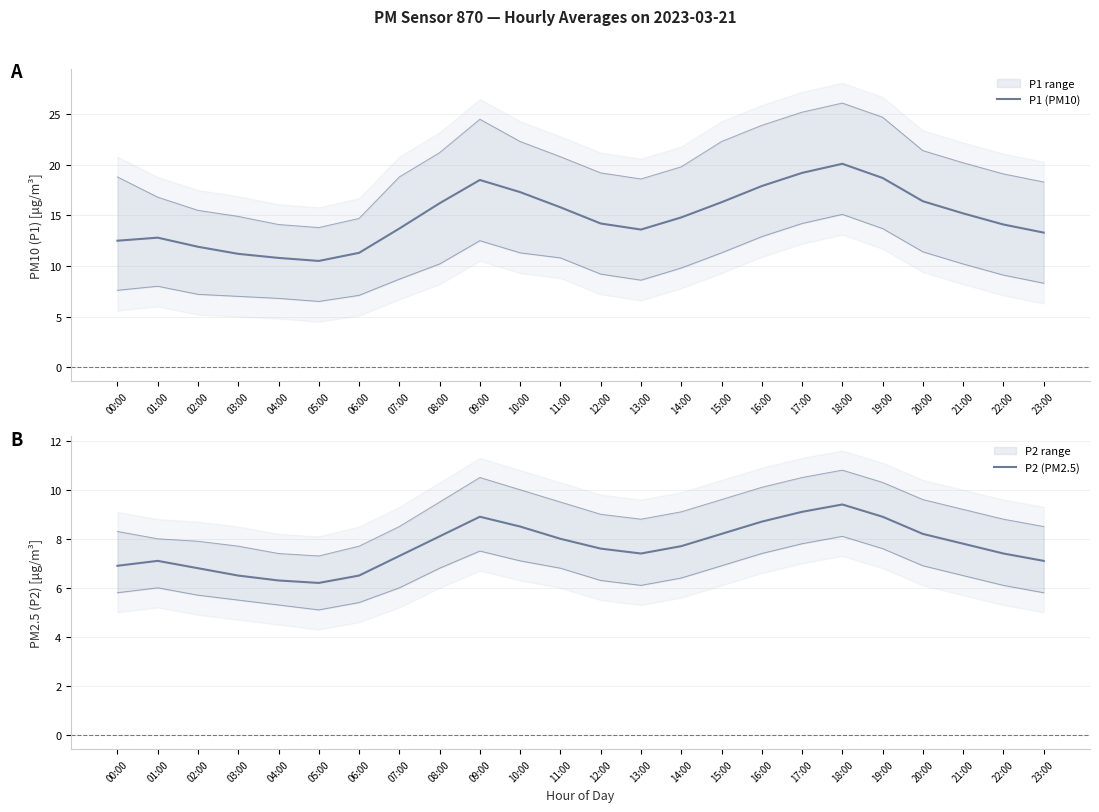

What is the greatest value displayed?

20.1